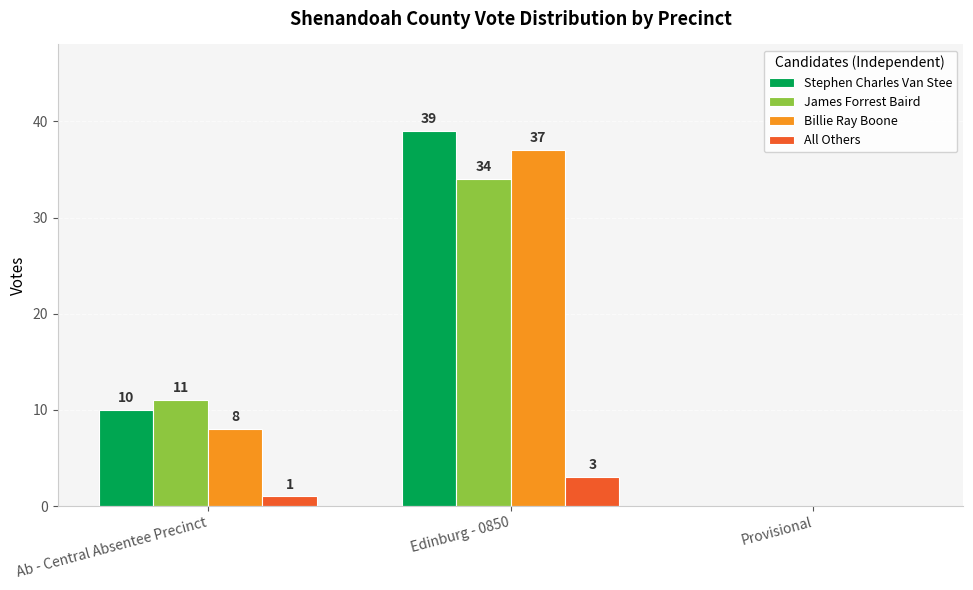

Reading left to right, list all the values displayed in this chart.

Stephen Charles Van Stee: Ab - Central Absentee Precinct=10	Edinburg - 0850=39	Provisional=0
James Forrest Baird: Ab - Central Absentee Precinct=11	Edinburg - 0850=34	Provisional=0
Billie Ray Boone: Ab - Central Absentee Precinct=8	Edinburg - 0850=37	Provisional=0
All Others: Ab - Central Absentee Precinct=1	Edinburg - 0850=3	Provisional=0